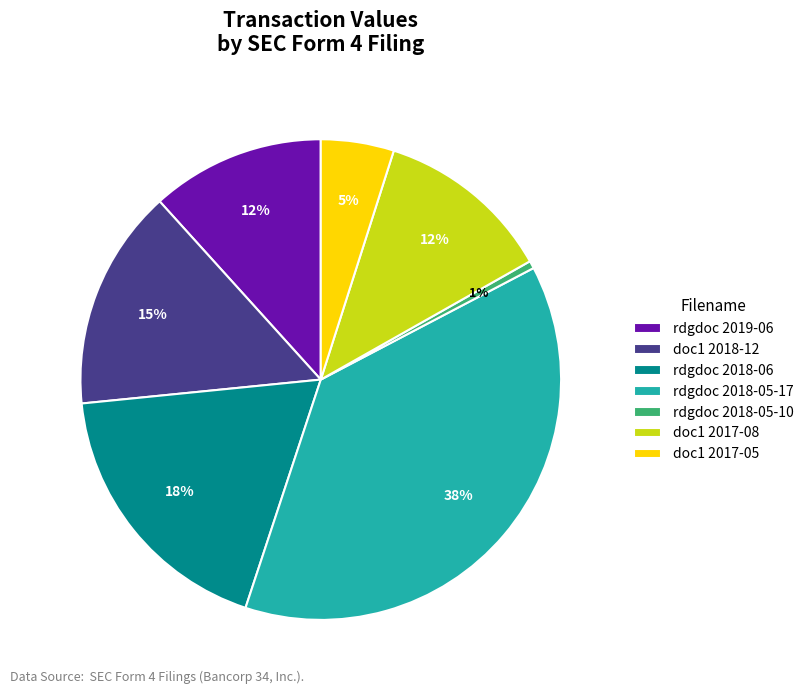

To the nearest percent, what is the average slice percentage?

14%